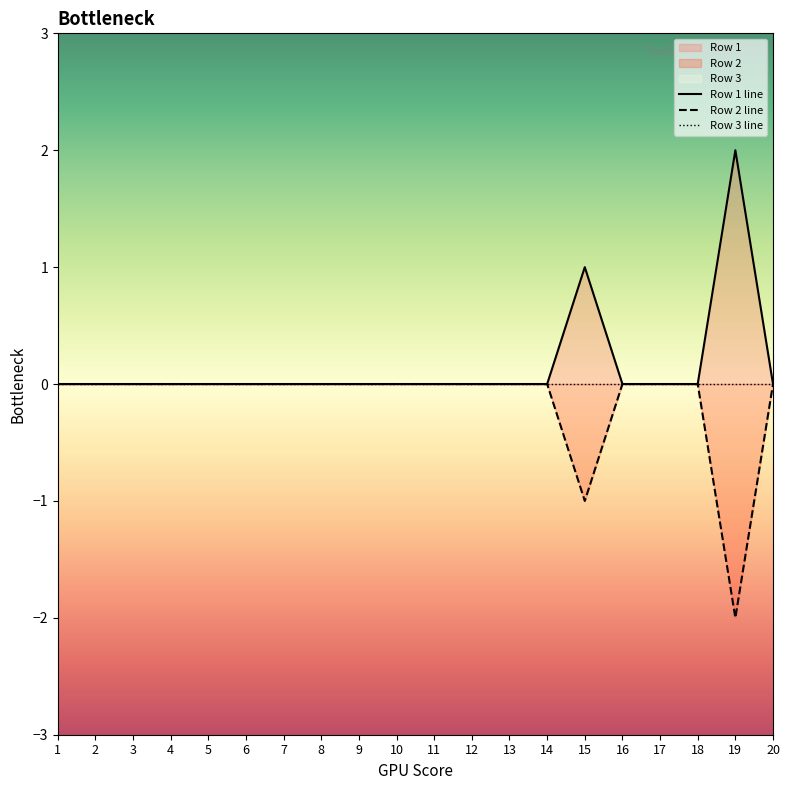

True or false: Row 1 line and Row 3 line intersect in this chart.

False